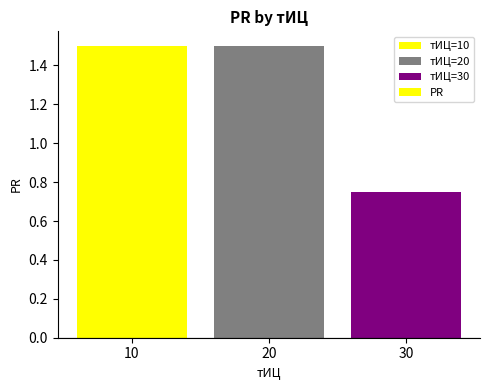

Approximately how many times larger is the value at 30 compared to 20?

0.5